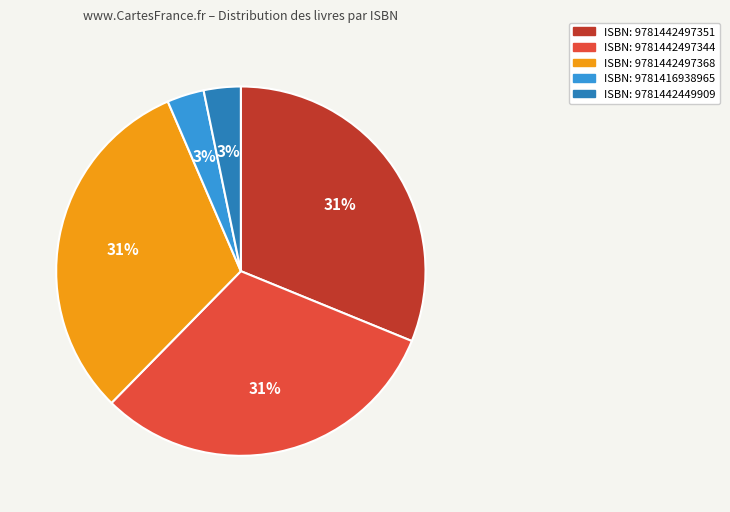

Is there a majority slice in this chart?

No